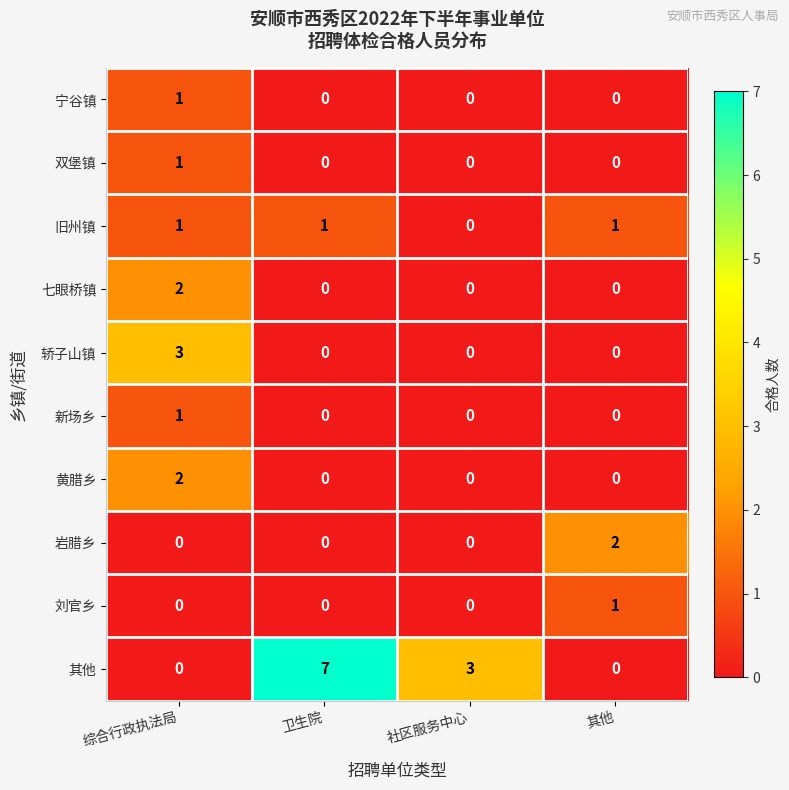

At how many categories does at least one series exceed 1?

4